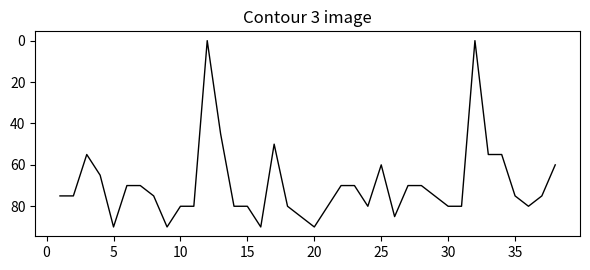

What is the average value?

70